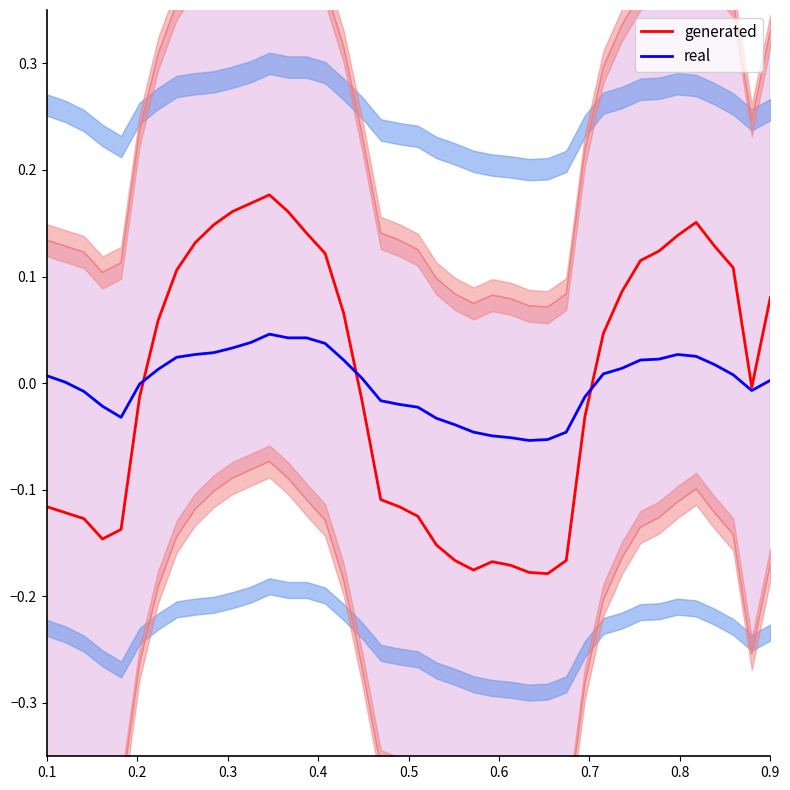

Is this an area chart (filled region under the line)?

No